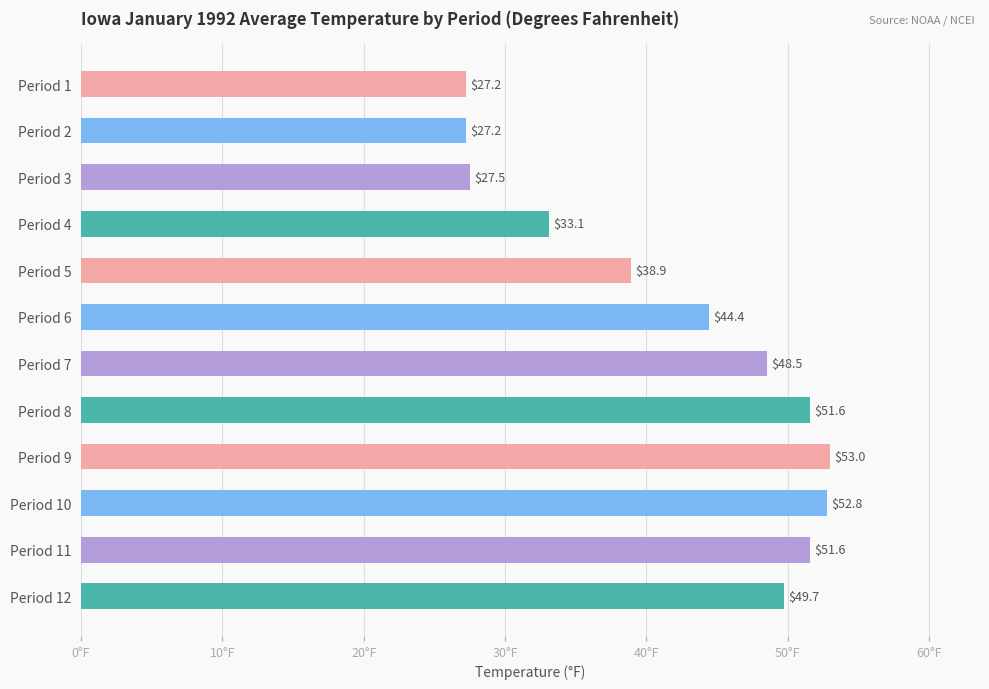

How many distinct data groups are displayed?

1